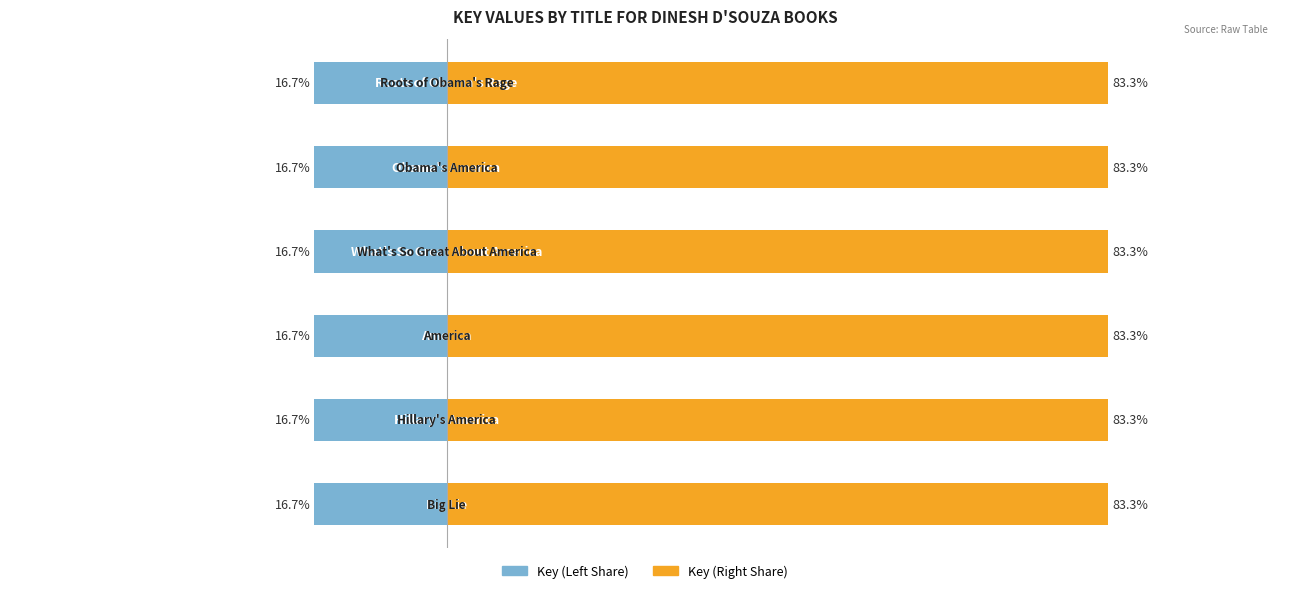

Reading left to right, extract all data points from this chart.

Key (Left): 0=-16.7	1=-16.7	2=-16.7	3=-16.7	4=-16.7	5=-16.7
Key (Right): 0=83.3	1=83.3	2=83.3	3=83.3	4=83.3	5=83.3